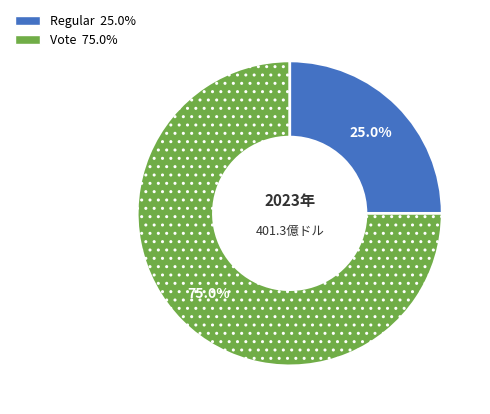

Is Vote the majority of the pie?

Yes